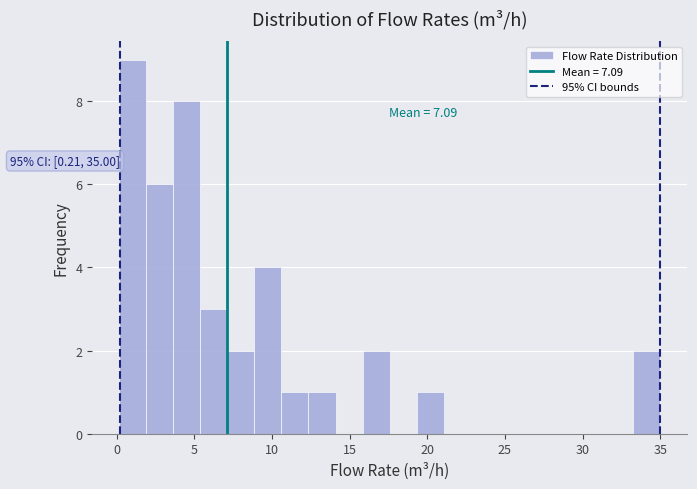

Around what value on the x-axis is the tallest bar? Give the approximate position of its centre, as read against the axis.

1.0